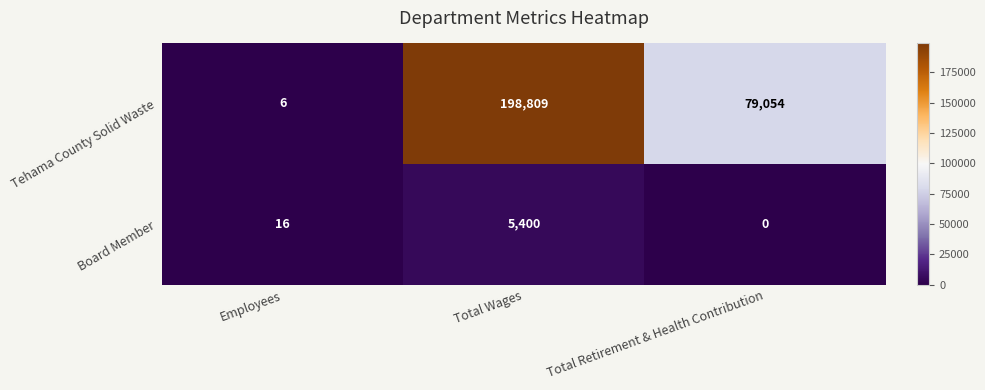

At Employees, list the series in order from smallest to largest.

Tehama County Solid Waste, Board Member